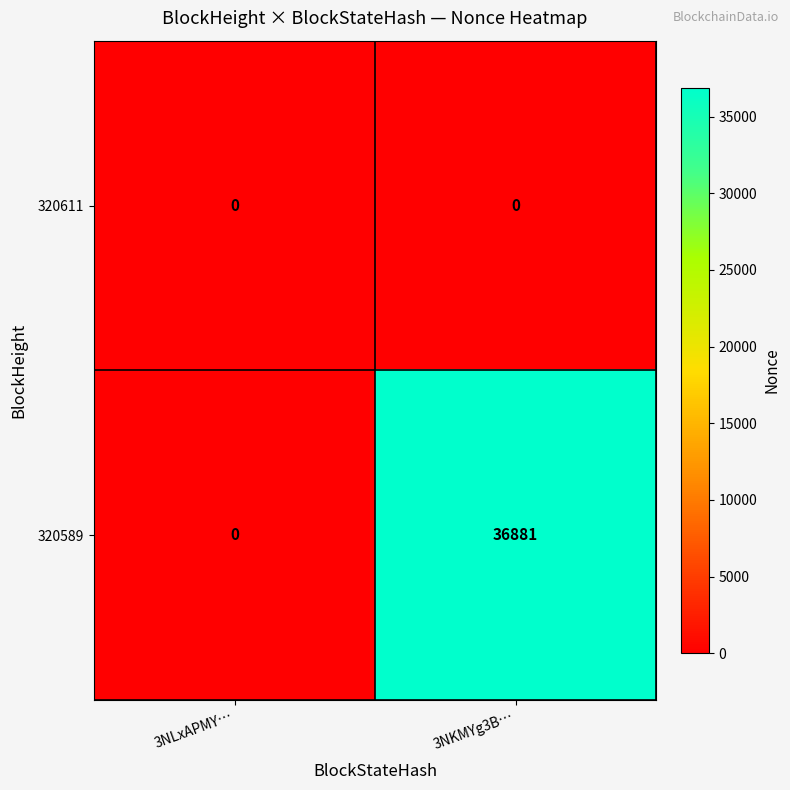

The value of 320589 at 3NKMYg3B… is 64711. True or false?

False